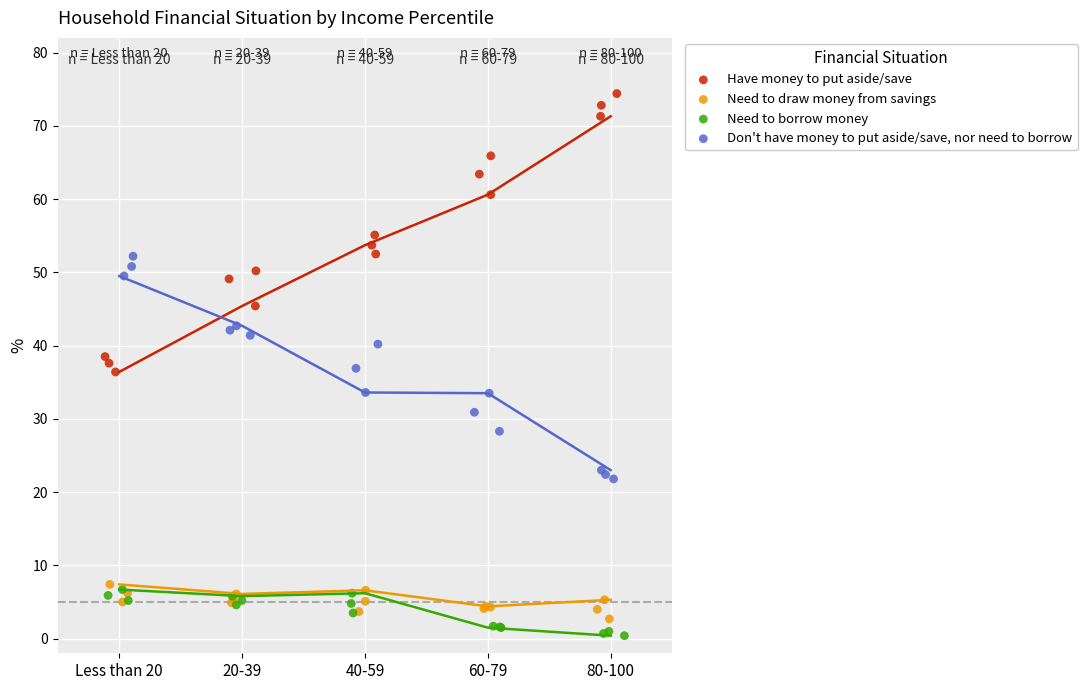

Which series has the largest Y range (max minus min)?

Have money to put aside/save